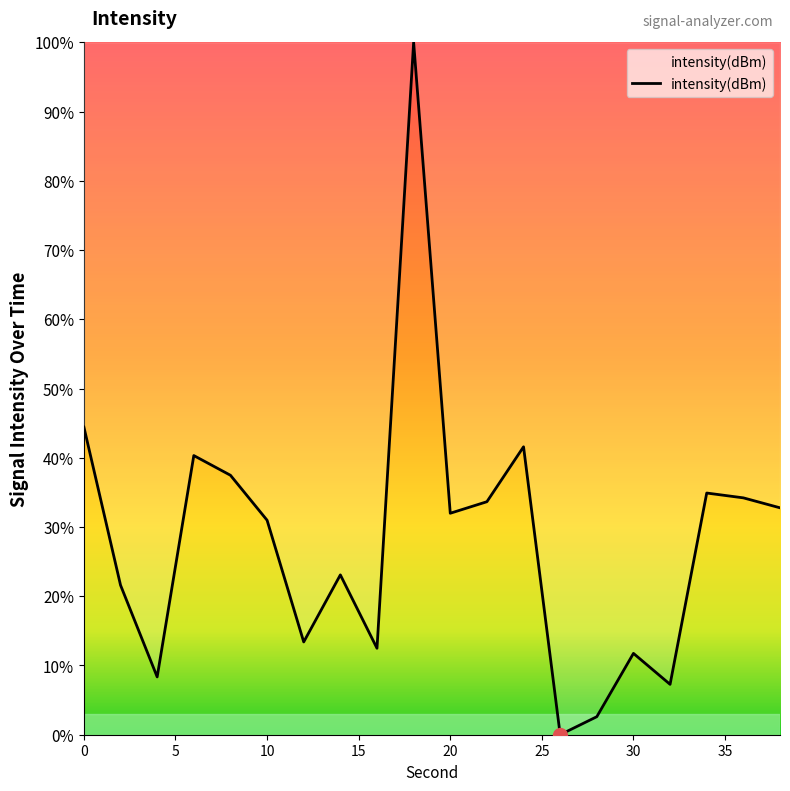

What is the greatest value displayed?

100.0